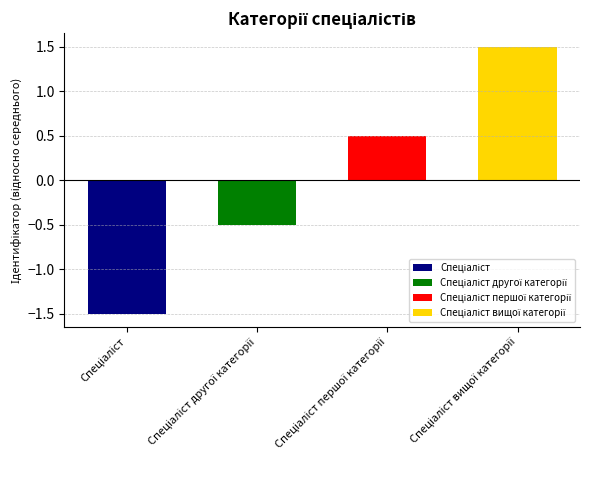

How many values are above zero?

2